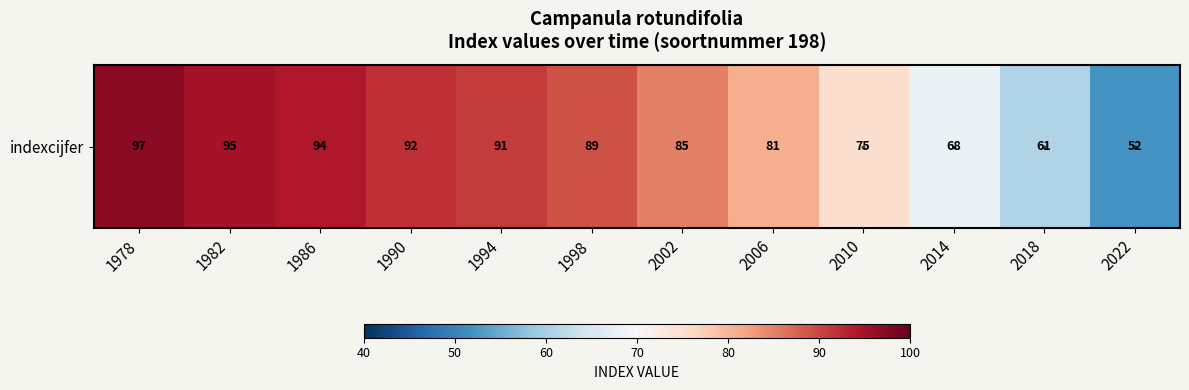

What is the change in value from 1982 to 2014?

-27